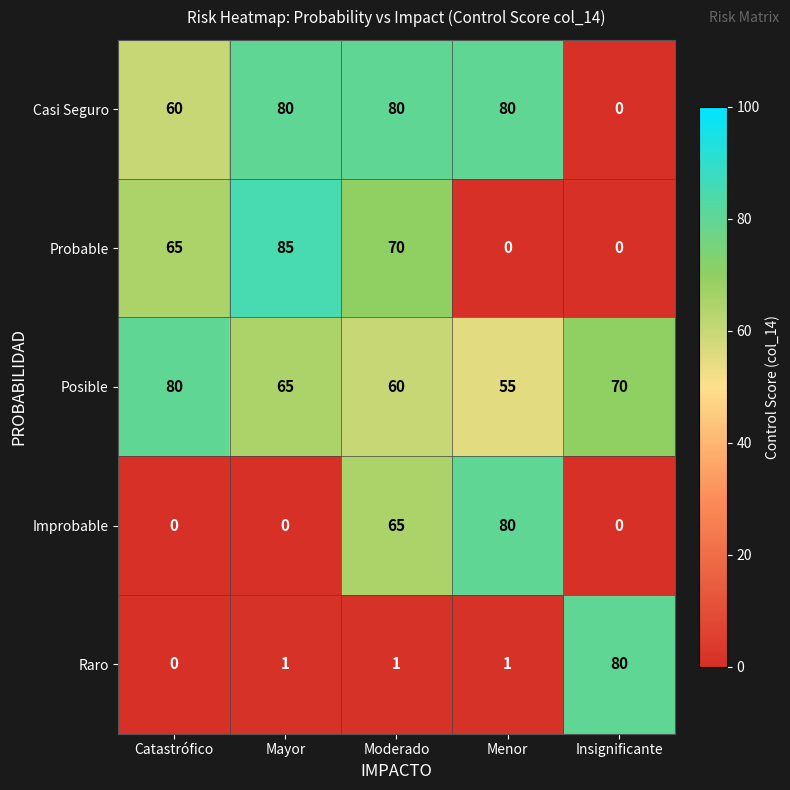

What is the total value across all series at Mayor?

231